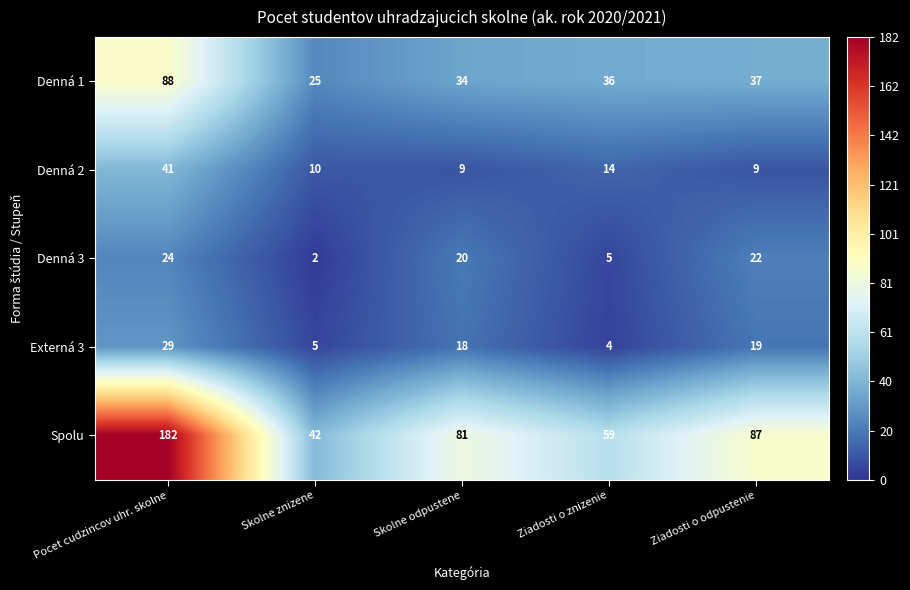

The Denná 3 series shows 2 at Skolne znizene. True or false?

True